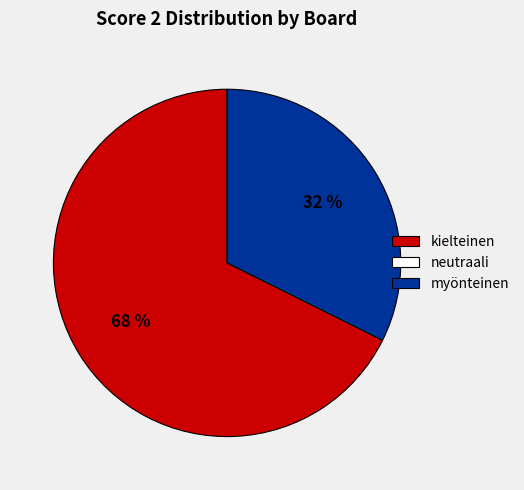

To the nearest percent, what is the average slice percentage?

50%